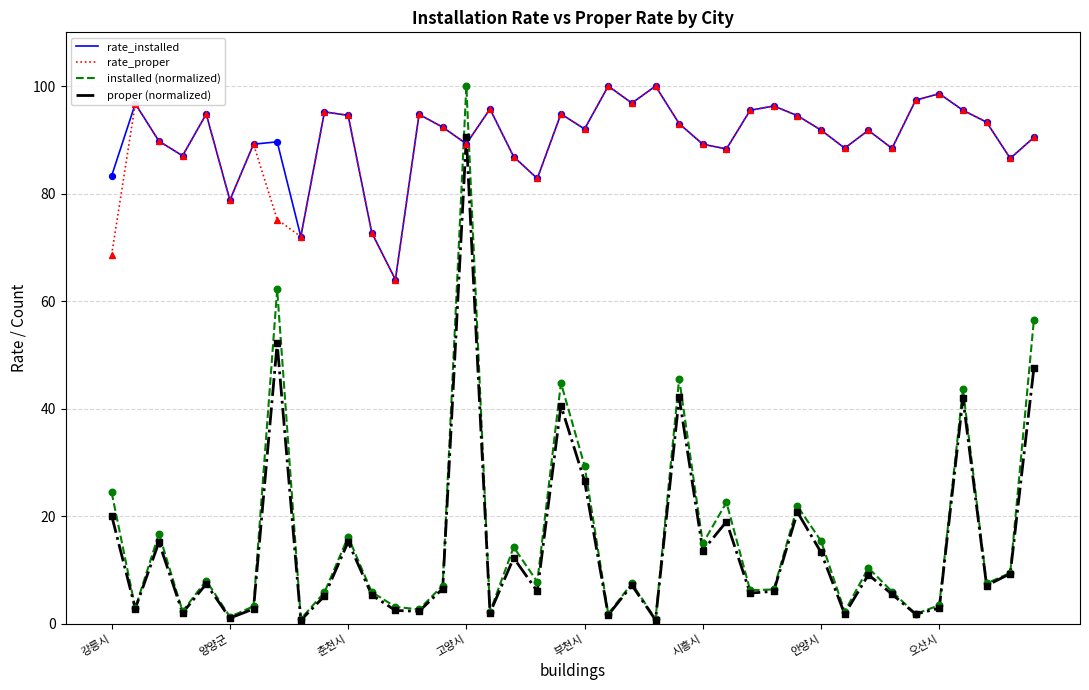

Which series has the widest spread of values?

installed (normalized)